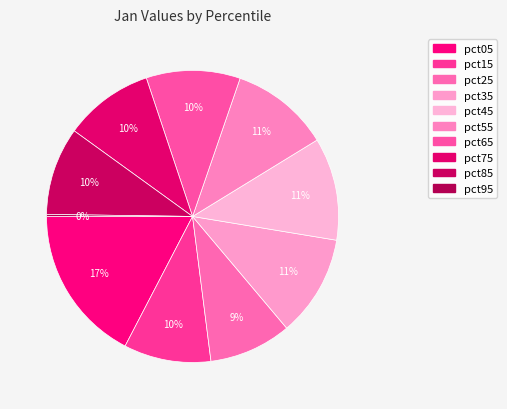

To the nearest percent, what percentage of the pie is pct55?

11%